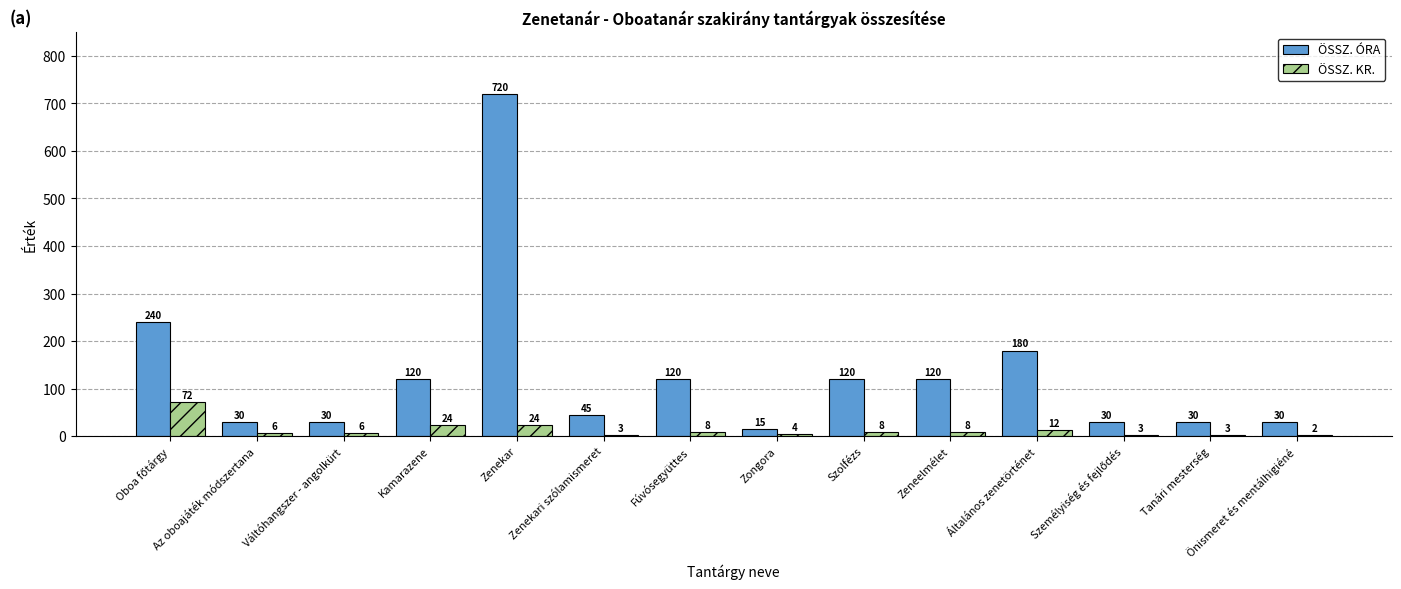

What is the sum of all ÖSSZ. KR. values?

183